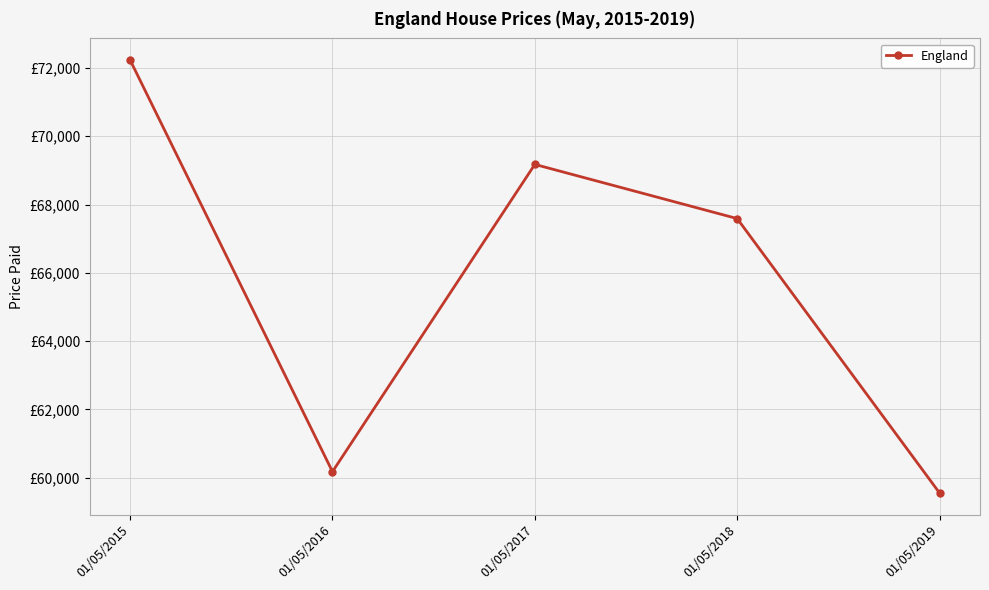

How many interior local valleys (lower than both neighbors) does the data have?

1